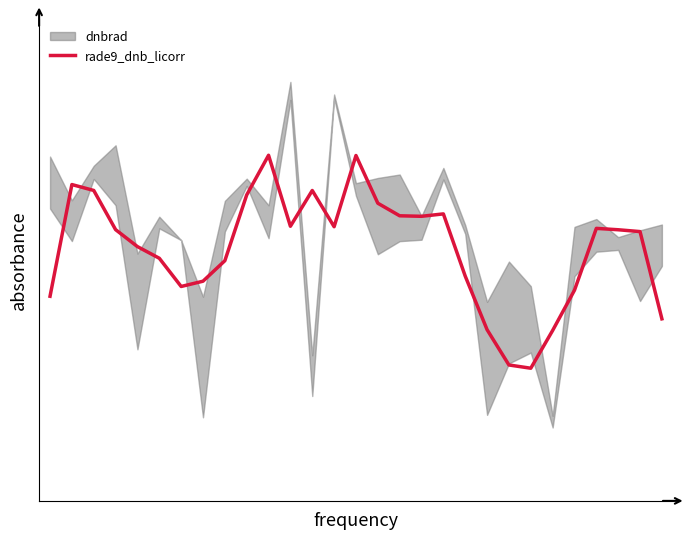

True or false: there are more than 2 points higher than both neighbors.

True